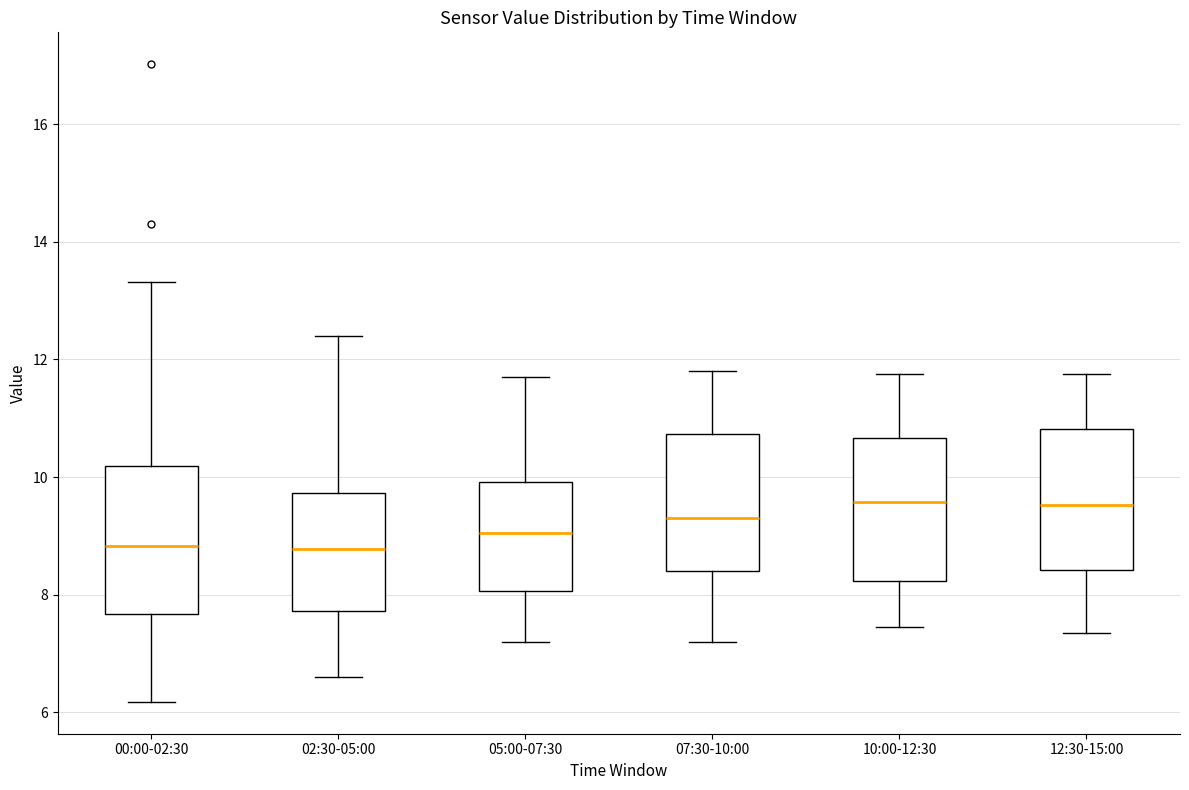

Reading left to right, read every box against the y-axis: the position of its median line, the range the box covers, and the ends of its whiskers. The values are not printed on the chart, so give them approximately, as read against the axis.

00:00-02:30: median 8.8, box 7.6 to 10.2, whiskers 6.2 to 13.4
02:30-05:00: median 8.8, box 7.8 to 9.8, whiskers 6.6 to 12.4
05:00-07:30: median 9.0, box 8.0 to 10.0, whiskers 7.2 to 11.8
07:30-10:00: median 9.4, box 8.4 to 10.8, whiskers 7.2 to 11.8
10:00-12:30: median 9.6, box 8.2 to 10.6, whiskers 7.4 to 11.8
12:30-15:00: median 9.6, box 8.4 to 10.8, whiskers 7.4 to 11.8